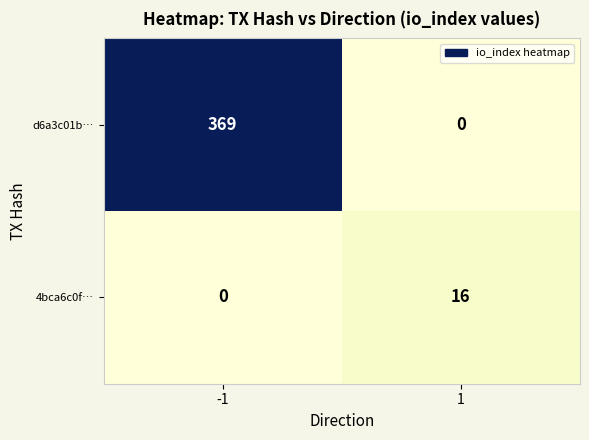

What is the difference between the maximum and minimum values in the 4bca6c0f… series?

16